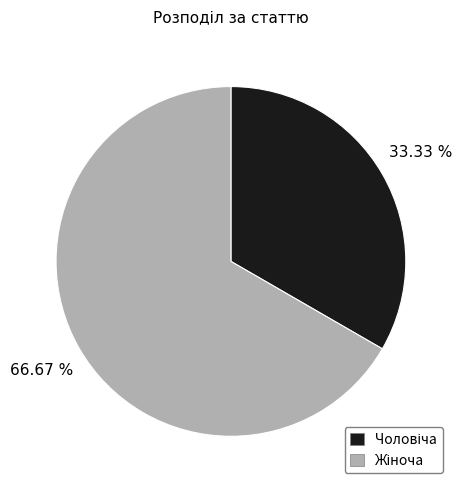

How many slices are in this pie chart?

2